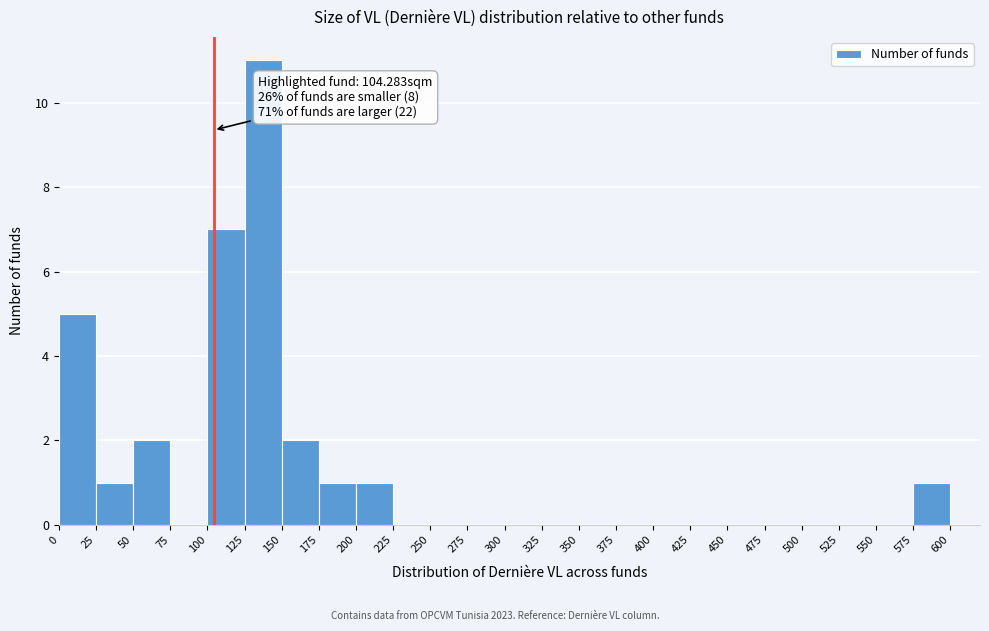

Over which range of the x-axis is the bar tallest?

125 to 150